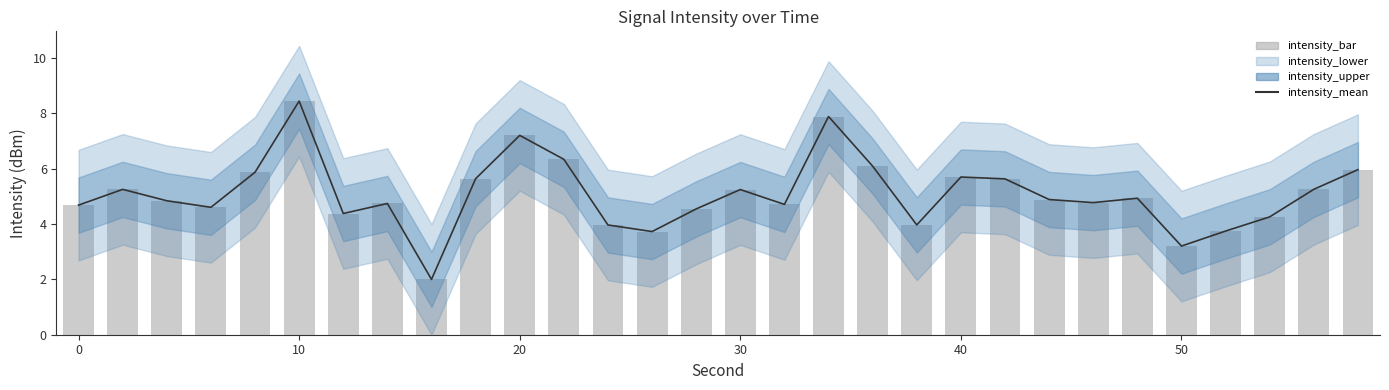

At how many categories does at least one series exceed 3?

29